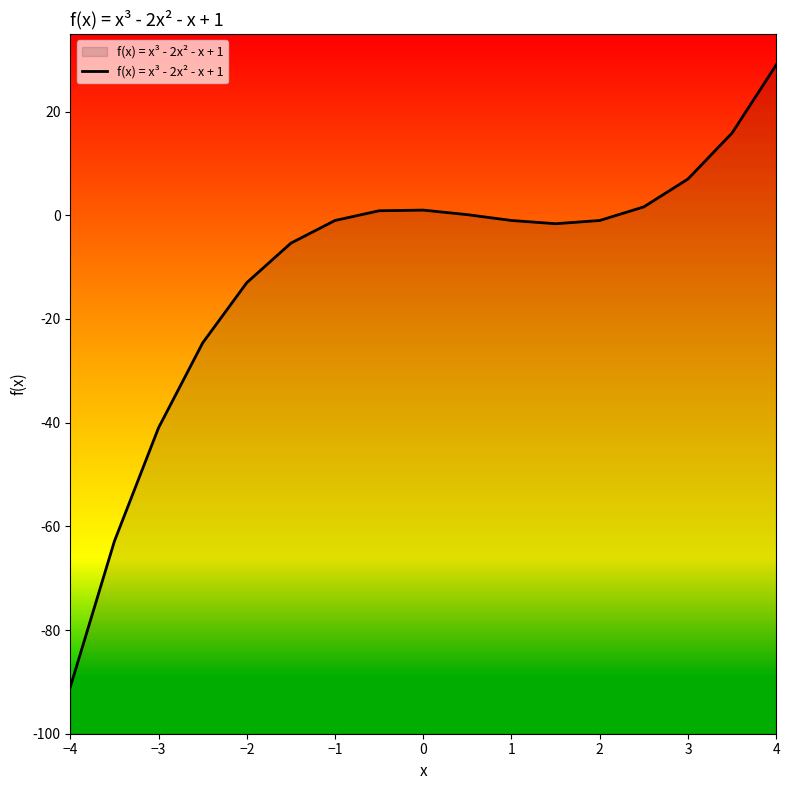

What is the smallest value displayed?

-91.0